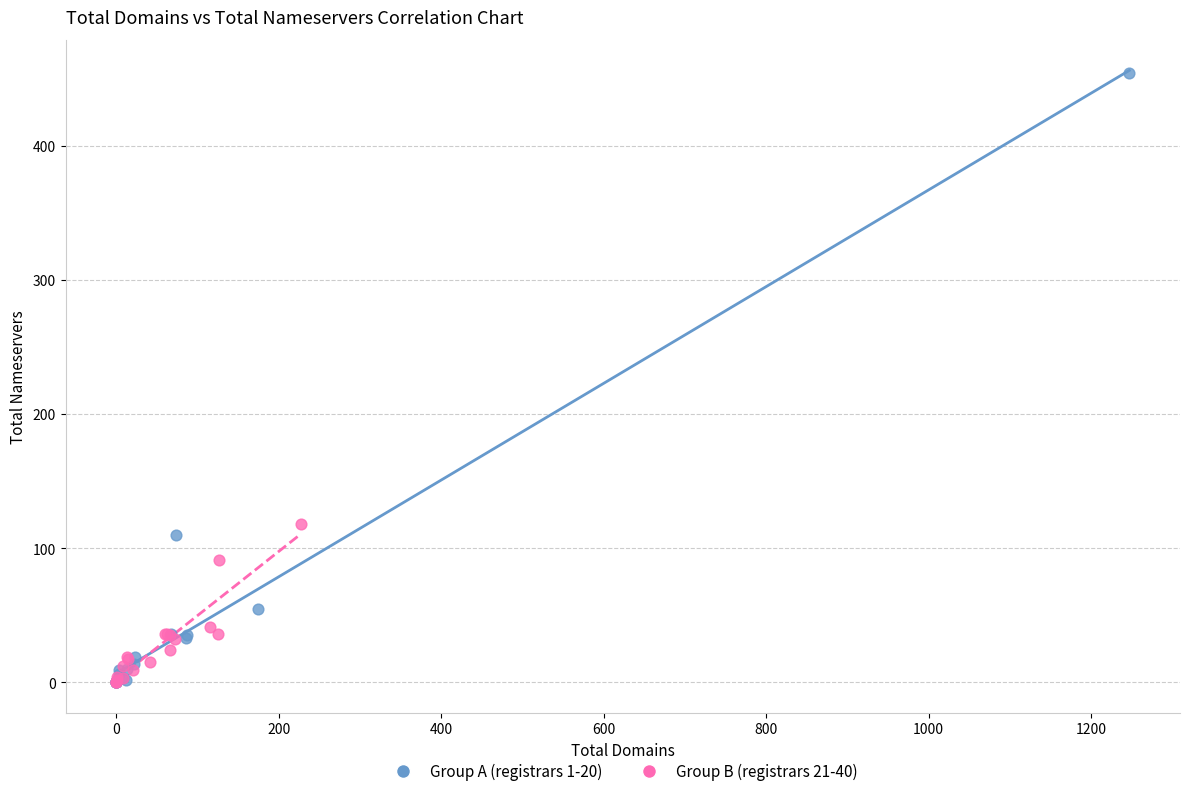

Which series has the widest spread of Y values?

Group A (registrars 1-20)